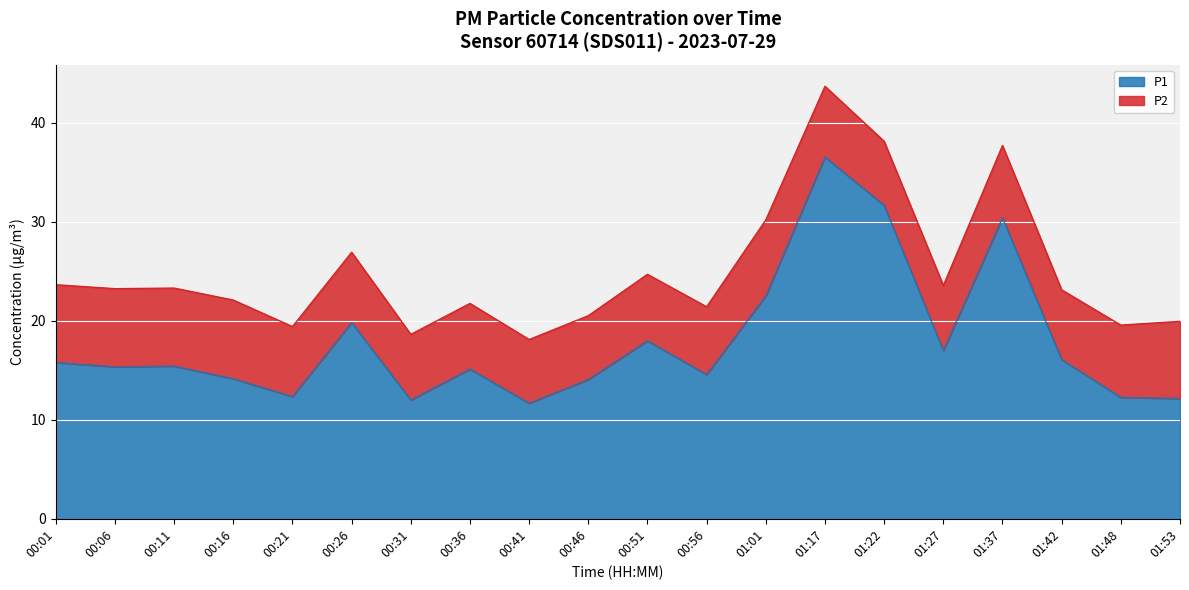

Reading left to right, what are all the values shown in this chart?

00:01=15.8	00:06=15.3	00:11=15.4	00:16=14.2	00:21=12.3	00:26=19.8	00:31=12.0	00:36=15.1	00:41=11.7	00:46=14.1	00:51=18.0	00:56=14.6	01:01=22.5	01:17=36.5	01:22=31.7	01:27=17.0	01:37=30.4	01:42=16.1	01:48=12.3	01:53=12.2